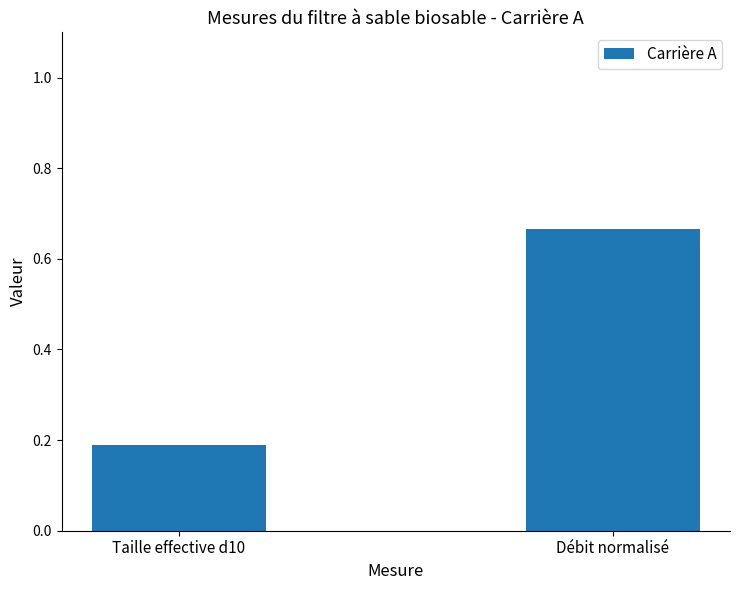

Where is the data nearest to the value 0?

Taille effective d10